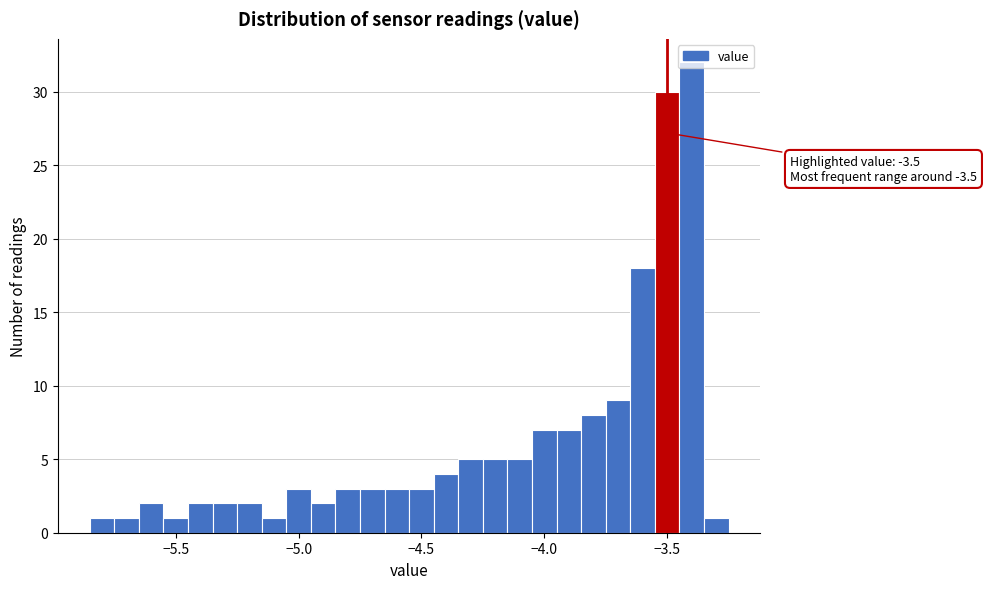

Read against the x-axis, roughly where is the centre of the tallest bar?

-3.40